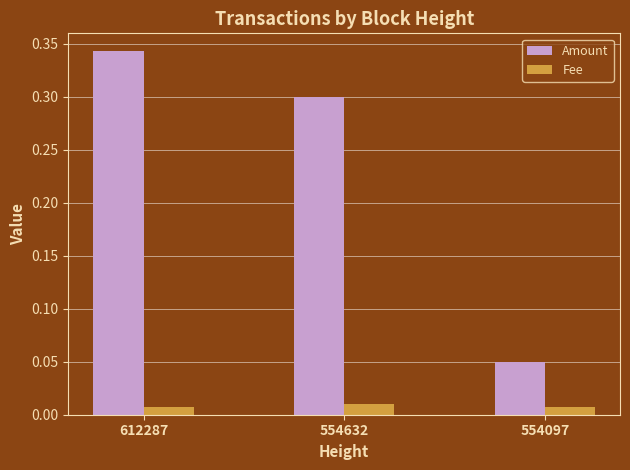

At which label does Amount reach its peak?

612287